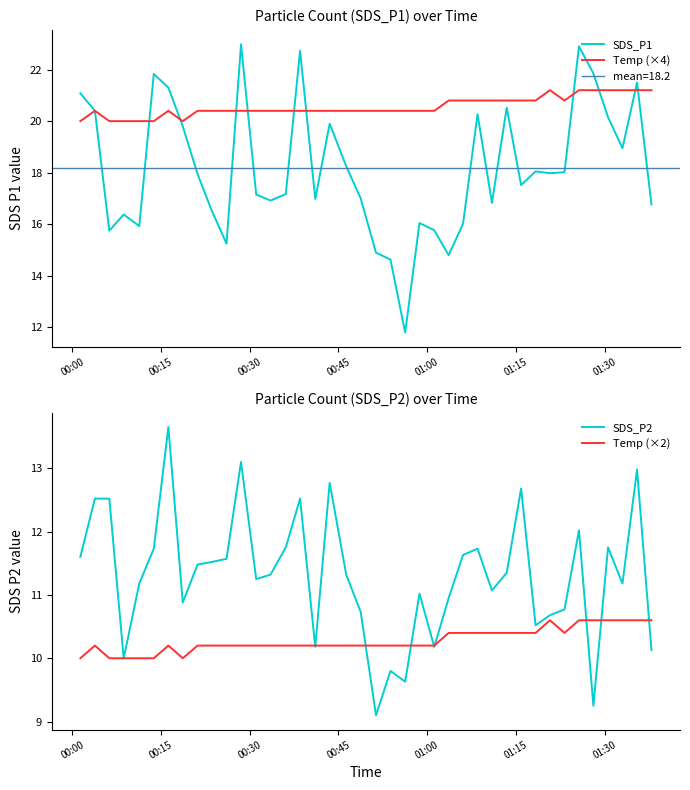

What is the maximum value for SDS_P1?

23.0